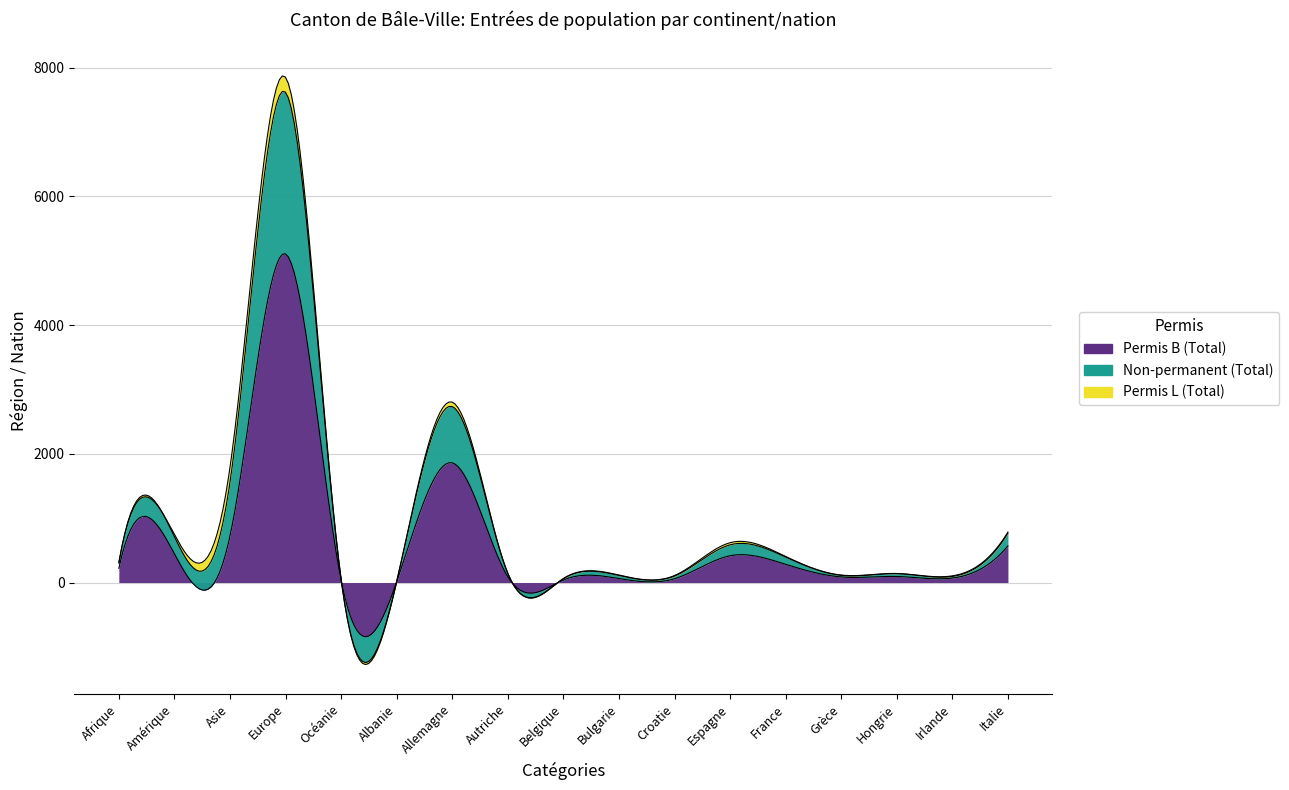

How many interior local peaks does the Permis B (Total) series have?

5